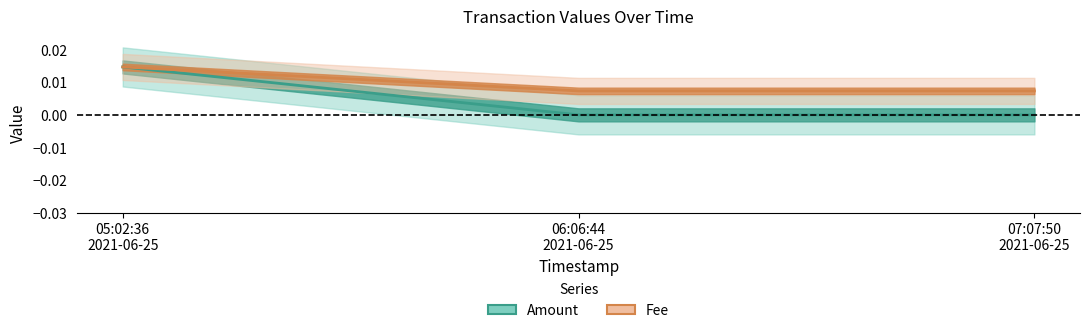

Which category has the highest value in the Amount series?

05:02:36 2021-06-25